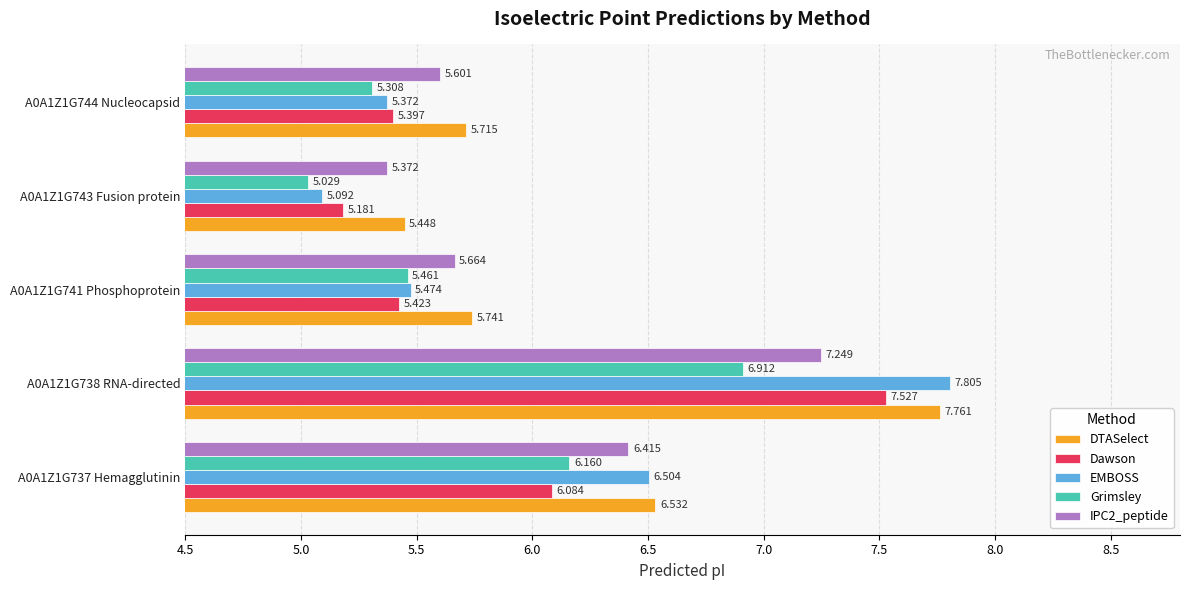

At which category is the sum across all series the highest?

A0A1Z1G738 RNA-directed